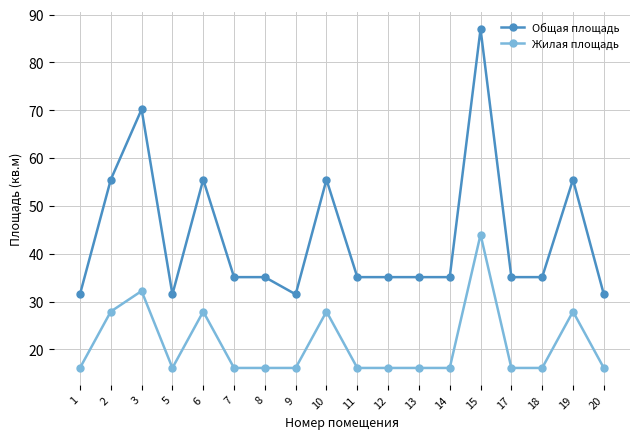

At how many categories does at least one series exceed 42?

6